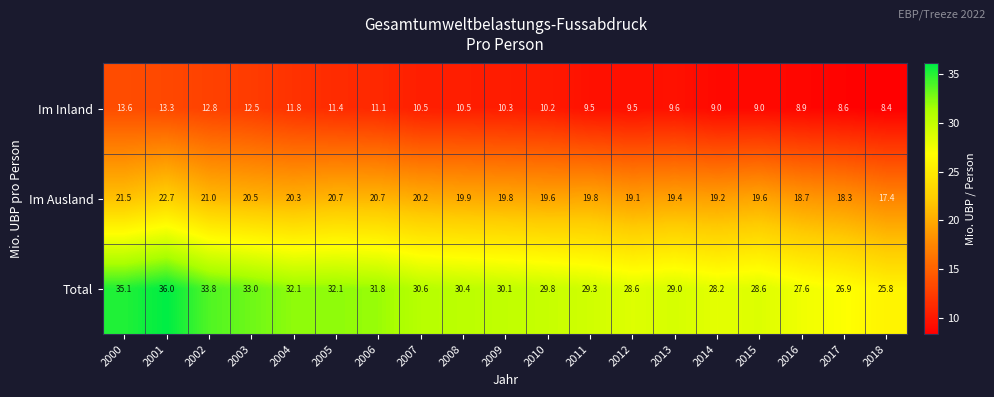

Rank the series at 2006 from highest to lowest value.

Total, Im Ausland, Im Inland